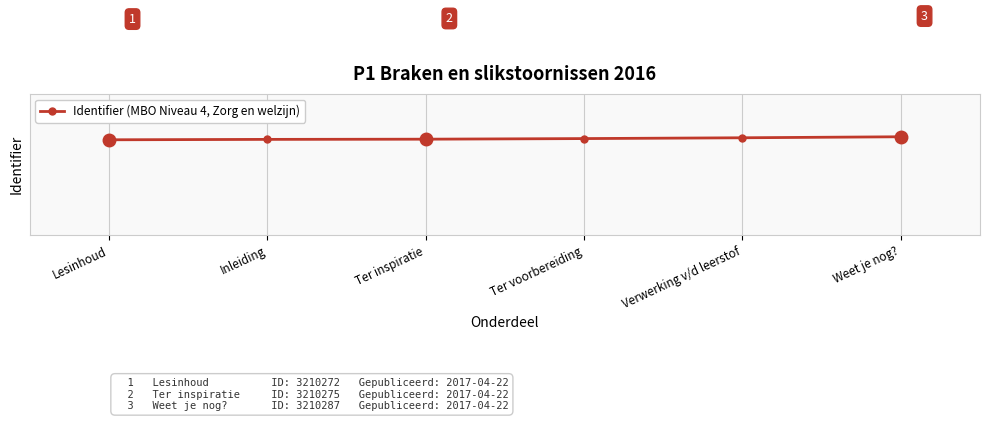

What is the label of the 3rd point from the left?

Ter inspiratie